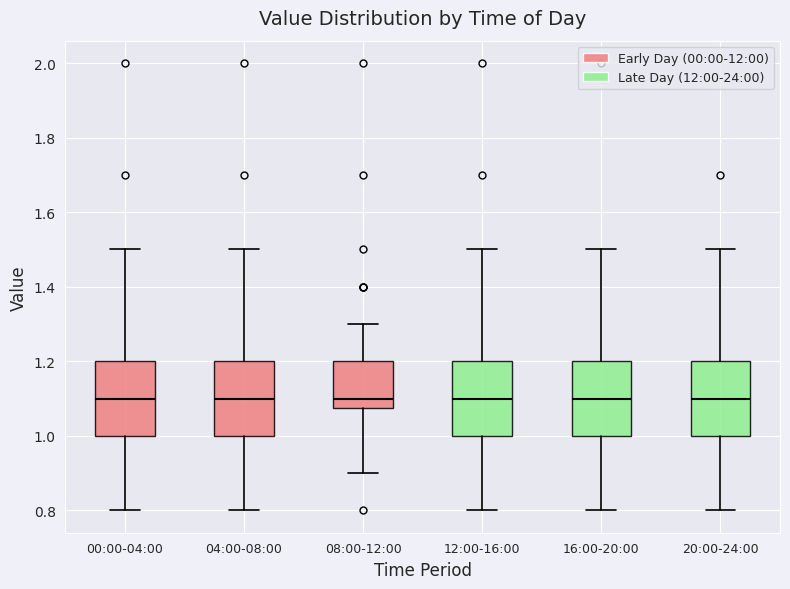

Where does the lower whisker of the box for 16:00-20:00 end on the y-axis? The values are not printed on the chart, so give them approximately, as read against the axis.

0.80